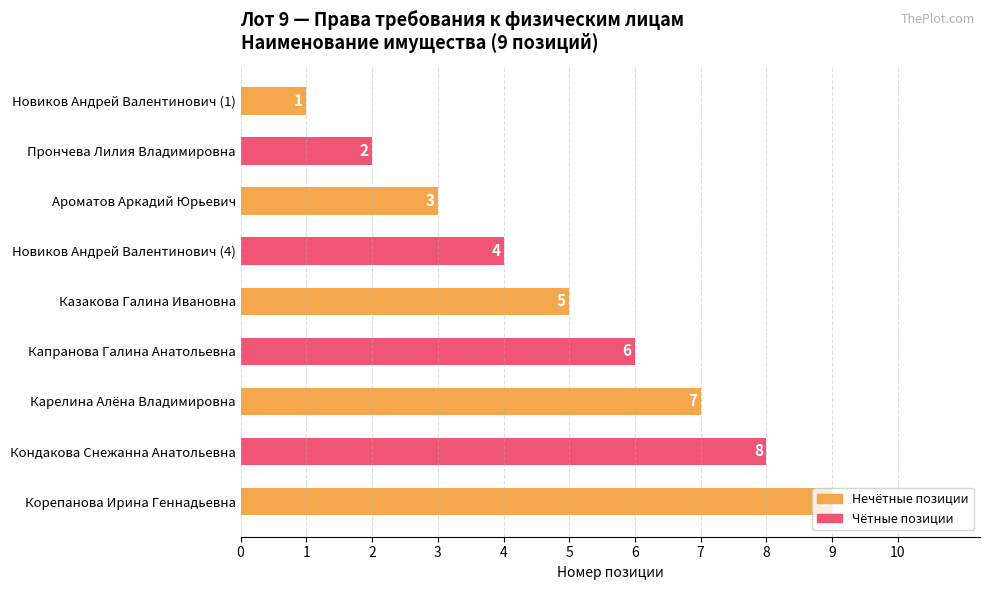

List the labels in order of value, smallest first.

Новиков Андрей Валентинович (1), Прончева Лилия Владимировна, Ароматов Аркадий Юрьевич, Новиков Андрей Валентинович (4), Казакова Галина Ивановна, Капранова Галина Анатольевна, Карелина Алёна Владимировна, Кондакова Снежанна Анатольевна, Корепанова Ирина Геннадьевна